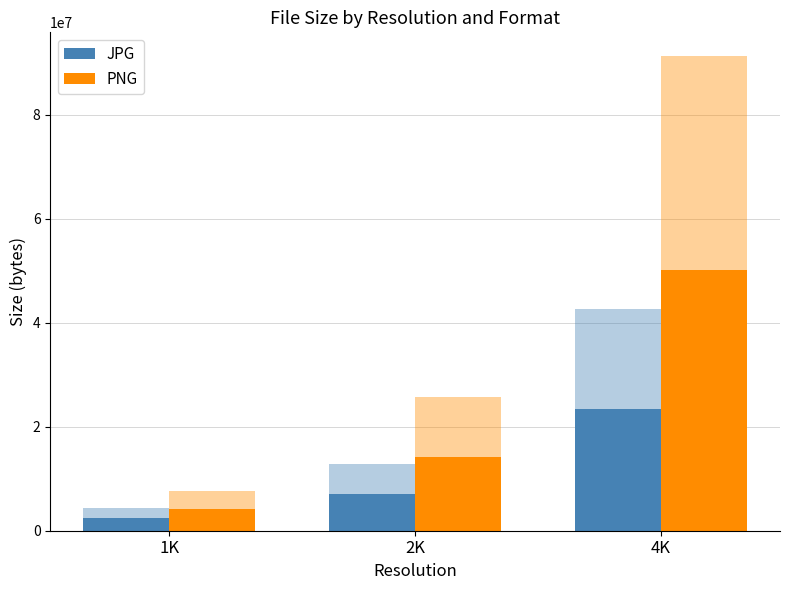

What is the difference between the highest and lowest values at 1K?

1778838.6